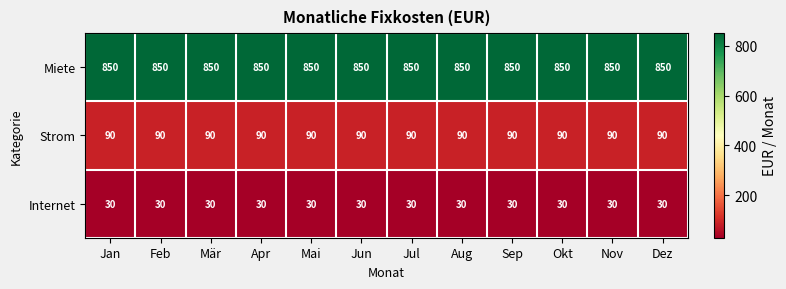

How many distinct data groups are displayed?

3